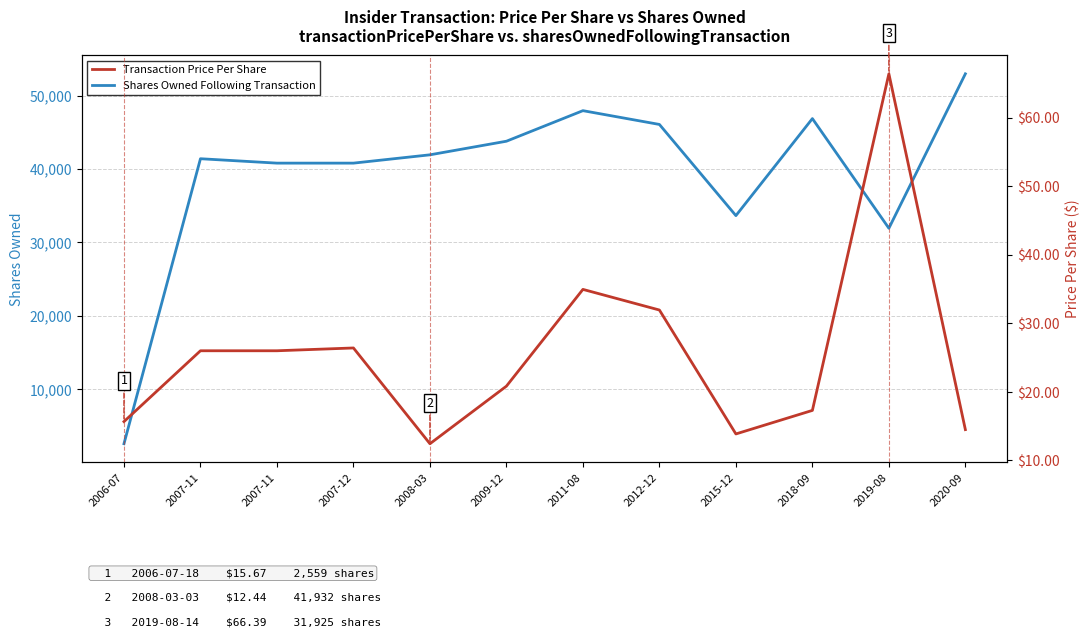

Count the number of data series in this chart.

2